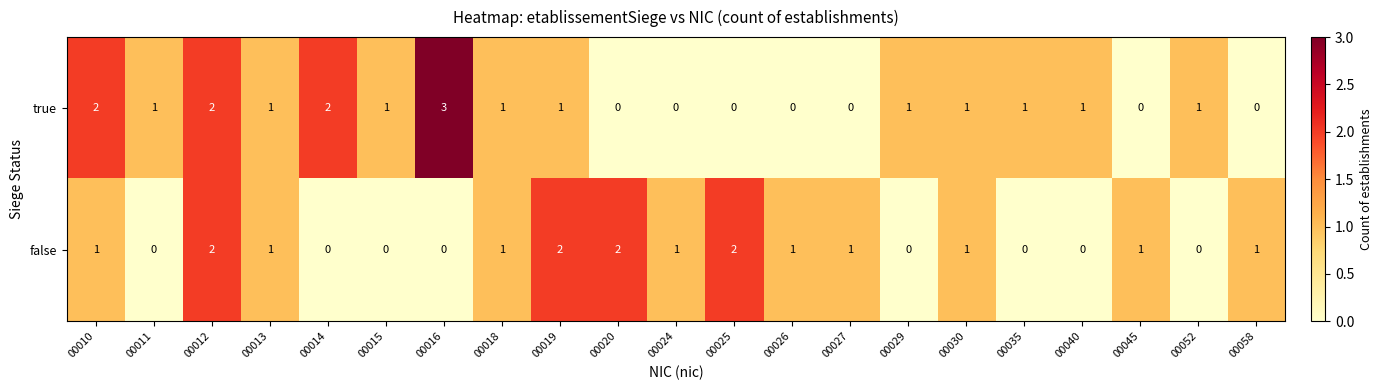

The value of false at 00045 is 1. True or false?

True